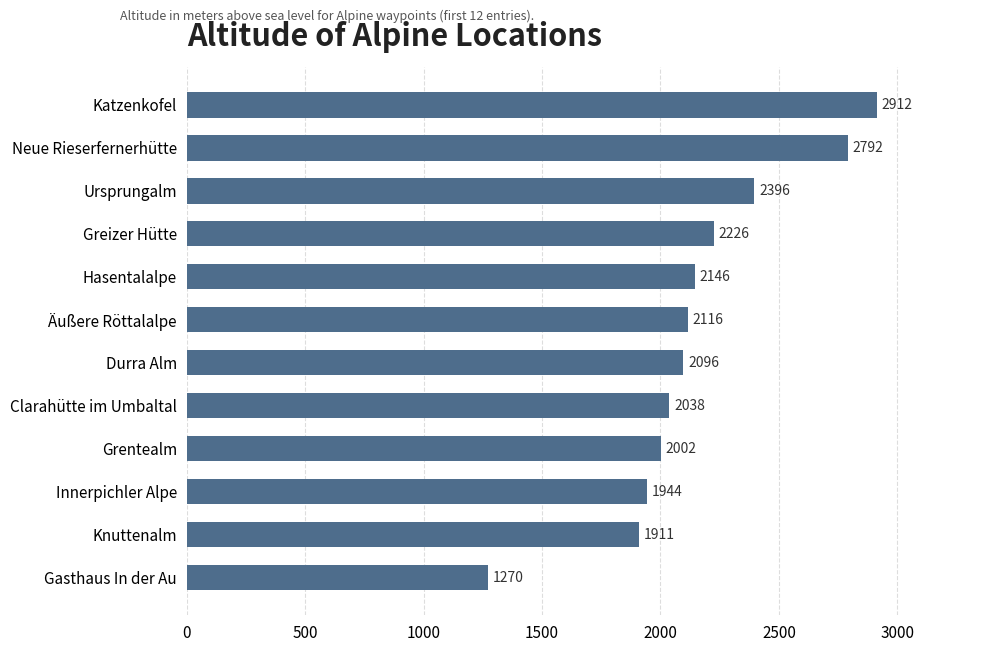

Reading bottom to top, transcribe all the data shown in this chart.

1270	1911	1944	2002	2038	2096	2116	2146	2226	2396	2792	2912